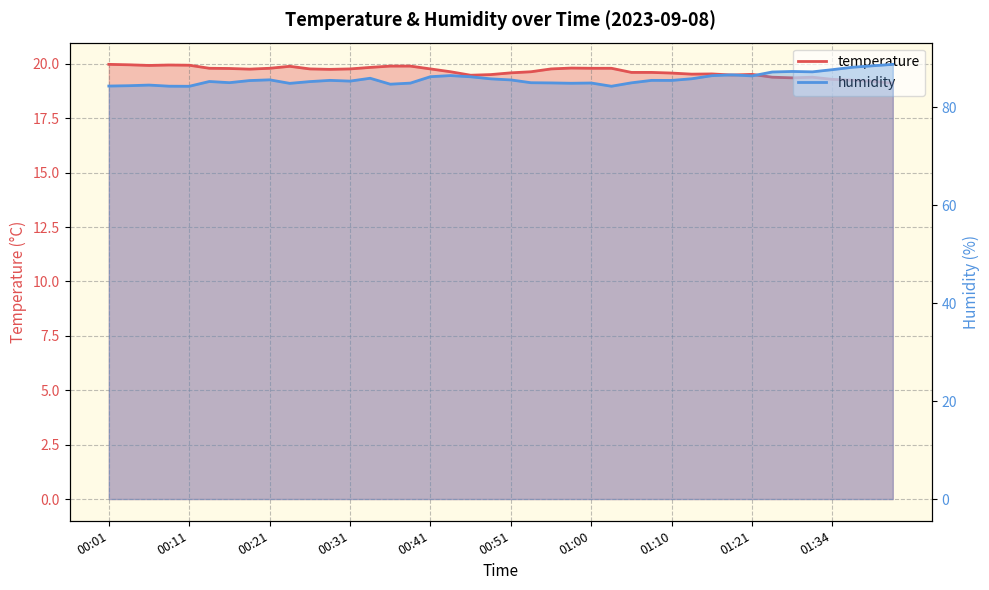

Between 01:34 and 00:58, which is larger?

00:58